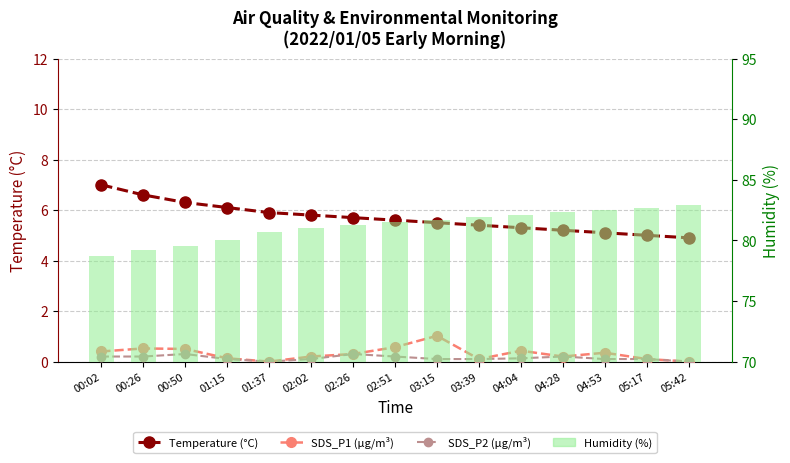

What is the label of the 3rd bar from the left?

00:50